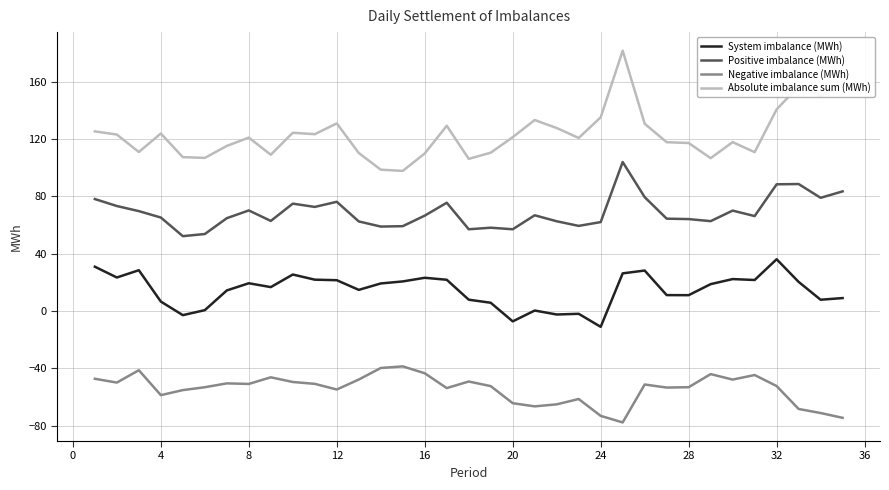

What is the highest value of the Negative imbalance (MWh) series?

-38.5